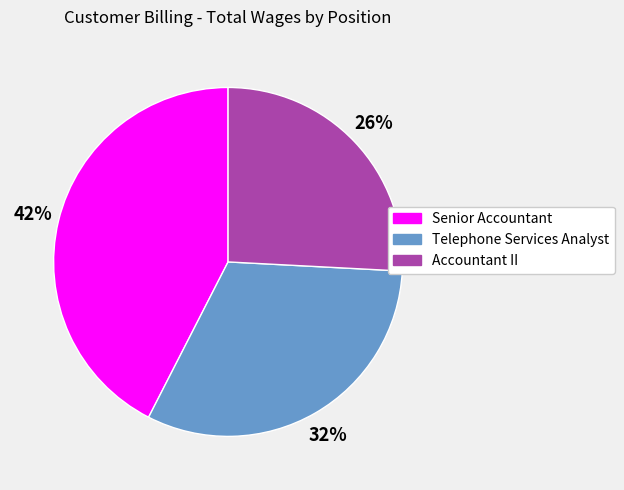

Which has a higher value, Accountant II or Telephone Services Analyst?

Telephone Services Analyst